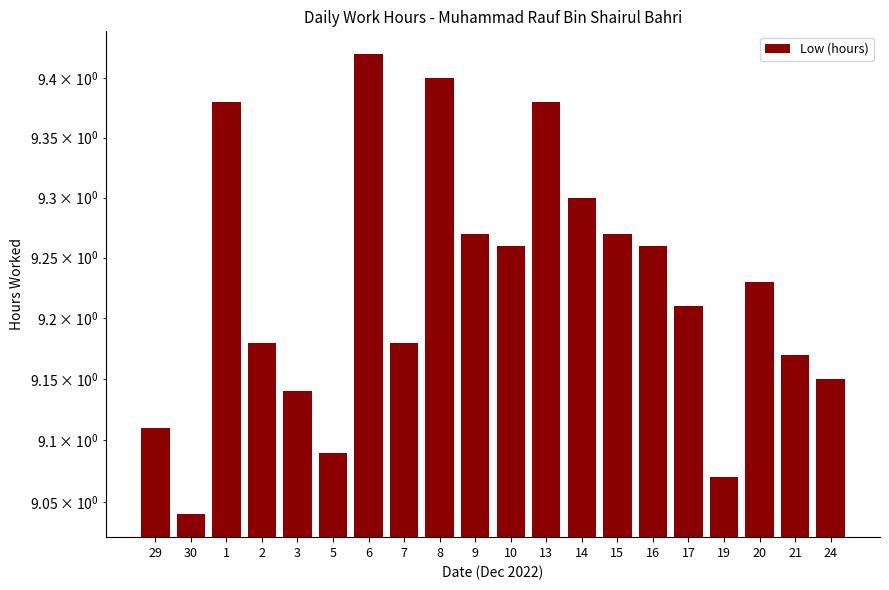

What is the ratio of the value at 1 to the value at 7?

1.0